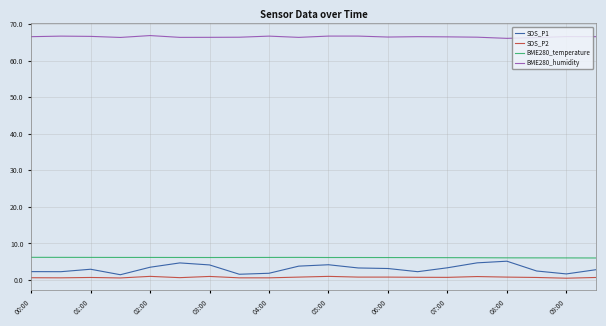

Which series has the largest total across all categories?

BME280_humidity